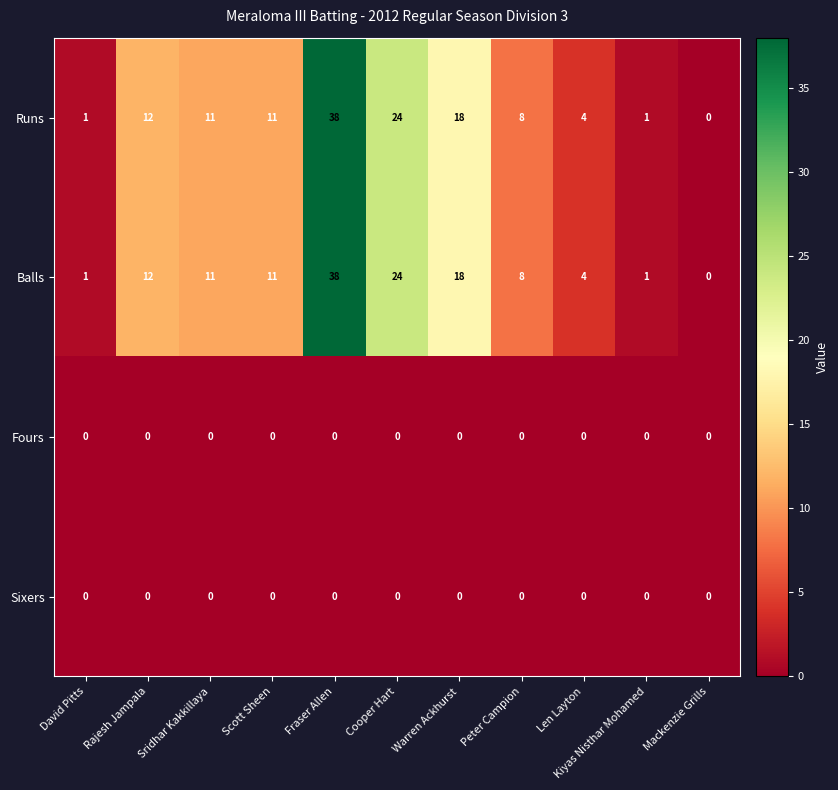

What is the maximum value shown in the chart?

38